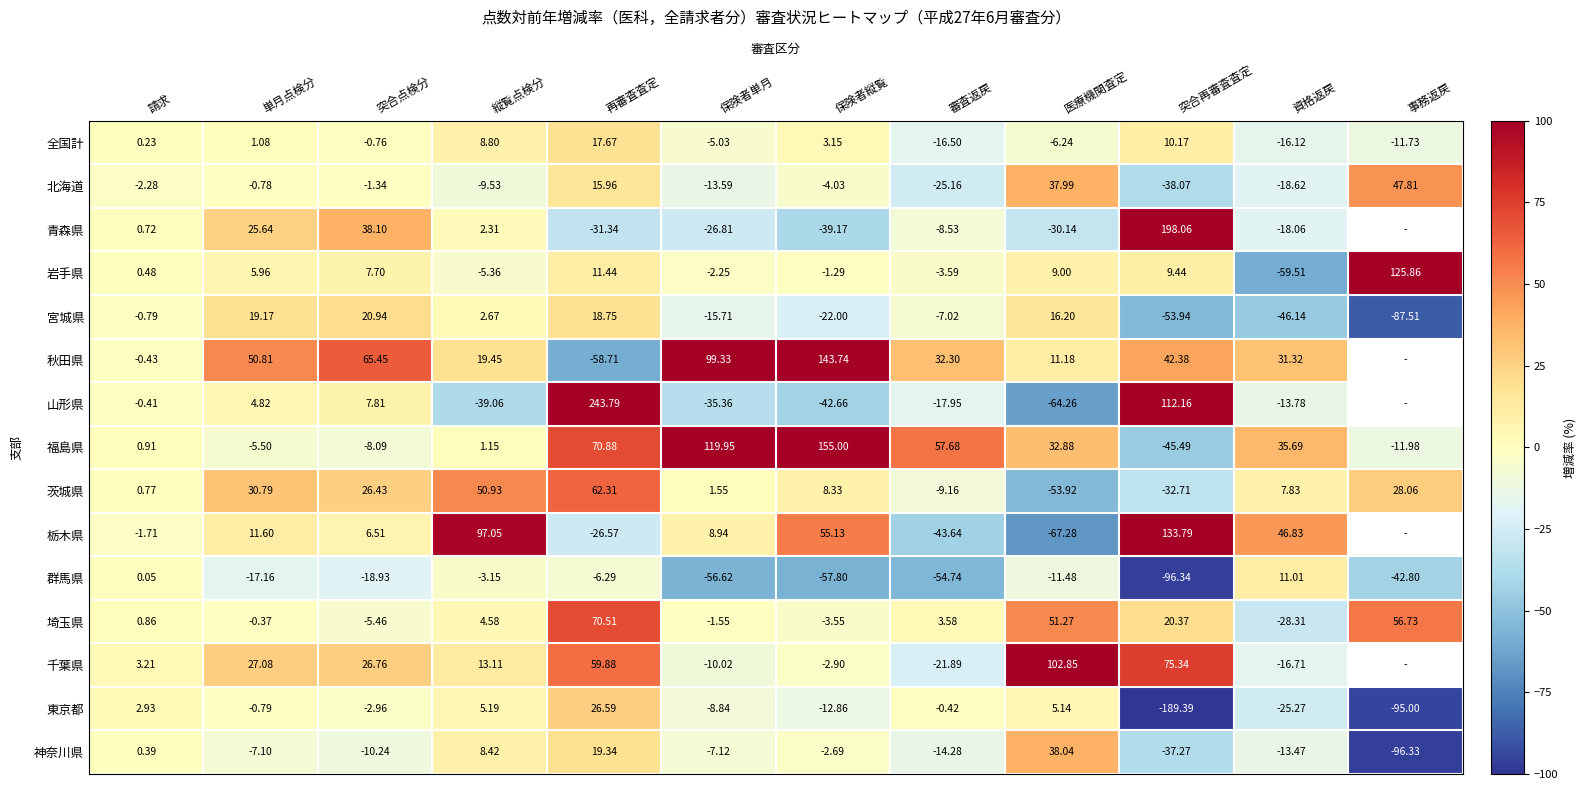

The 群馬県 series shows -56.6 at 保険者単月. True or false?

True